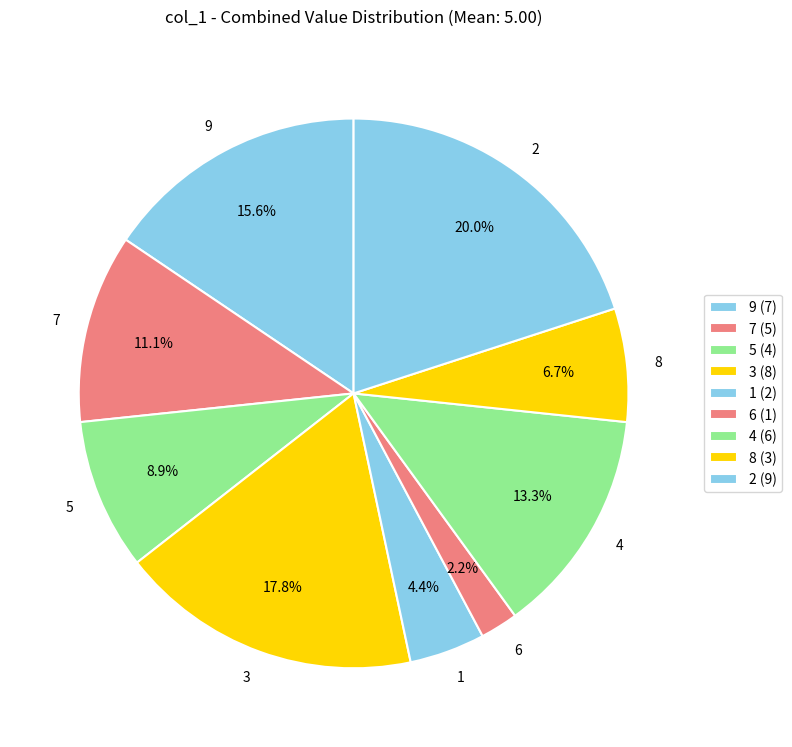

Count the number of slices in the pie.

9